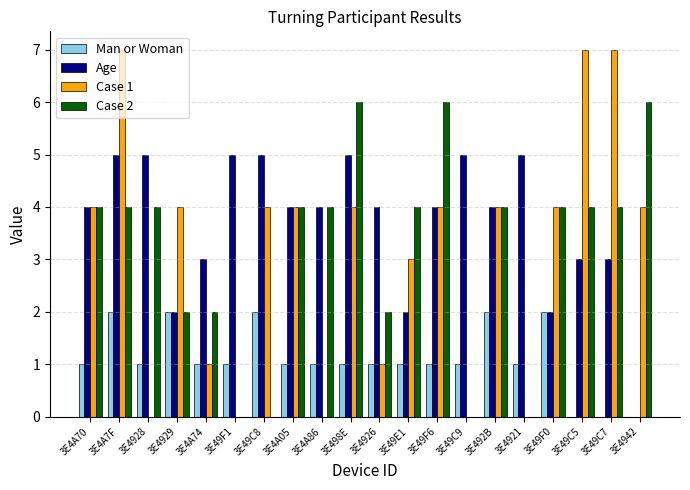

What are all the series names shown in the legend?

Man or Woman, Age, Case 1, Case 2